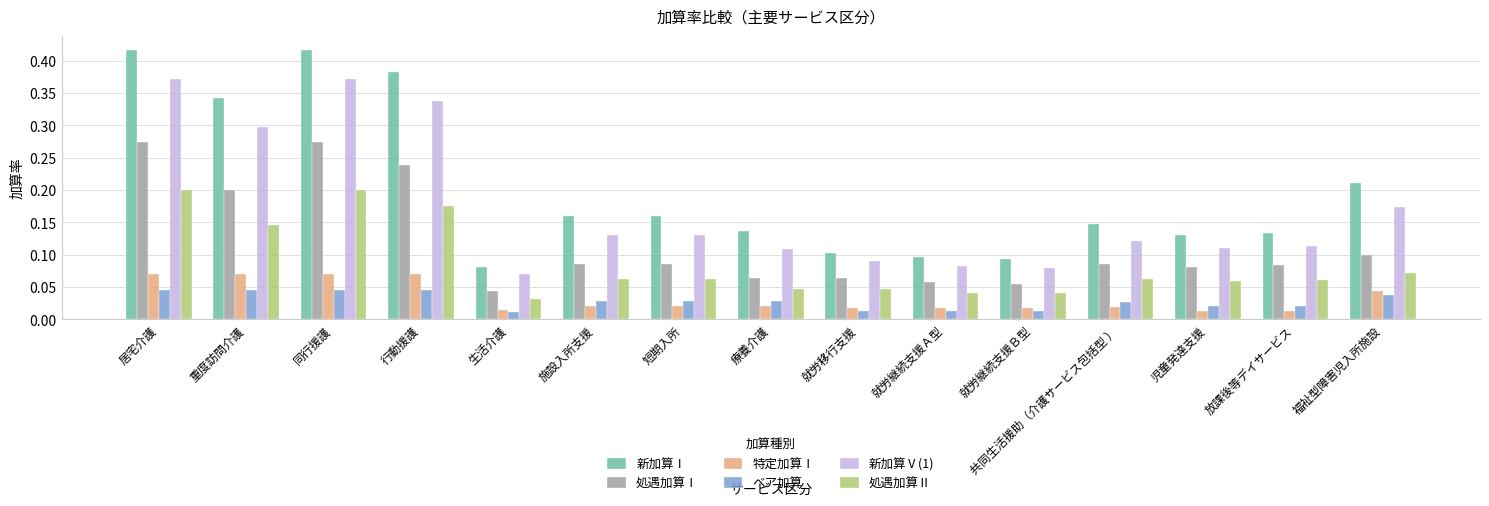

Which series has the largest total across all categories?

新加算Ⅰ